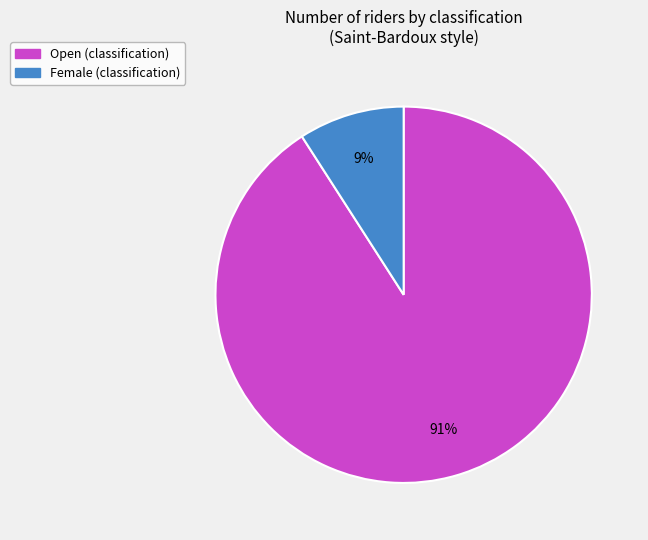

Count the number of slices in the pie.

2